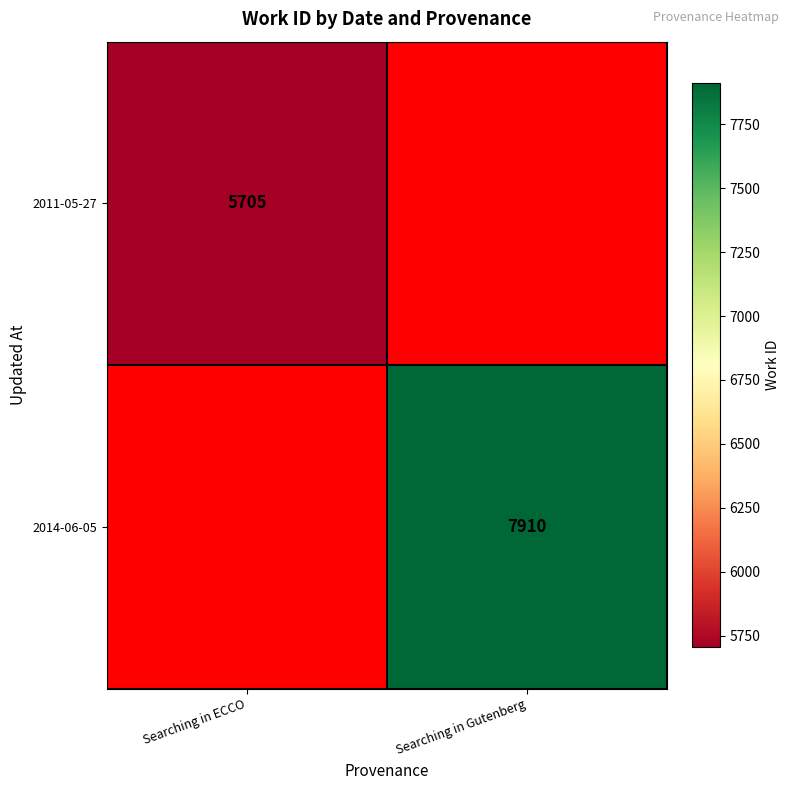

True or false: 2011-05-27 has a value of 5705 at Searching in ECCO.

True